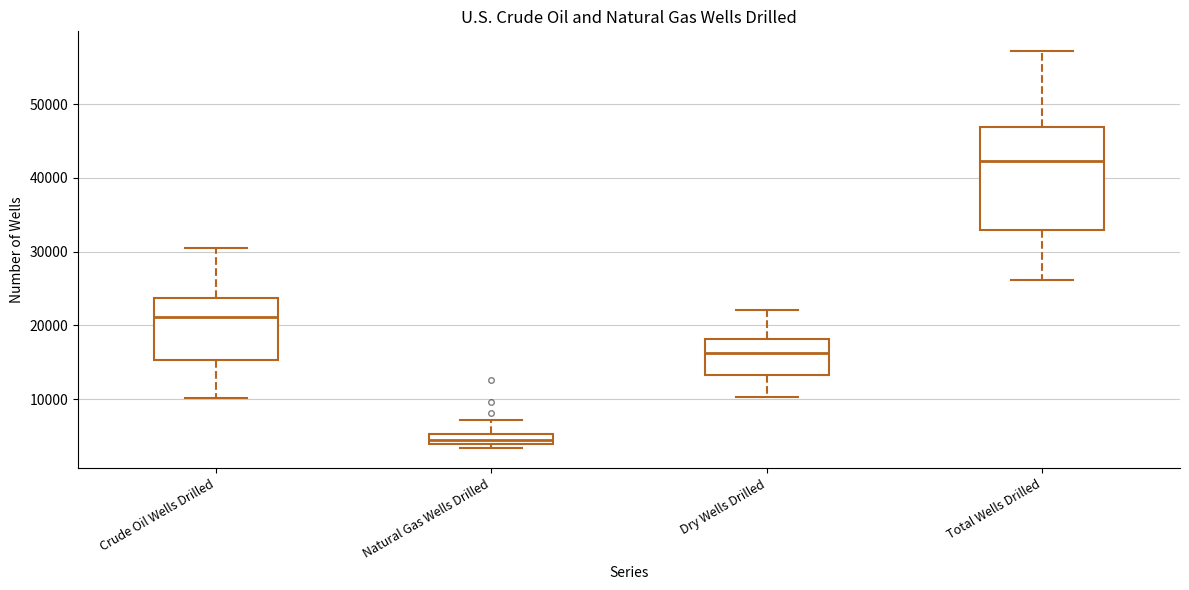

Where is the lower edge of the box for Crude Oil Wells Drilled on the y-axis? The values are not printed on the chart, so give them approximately, as read against the axis.

15000